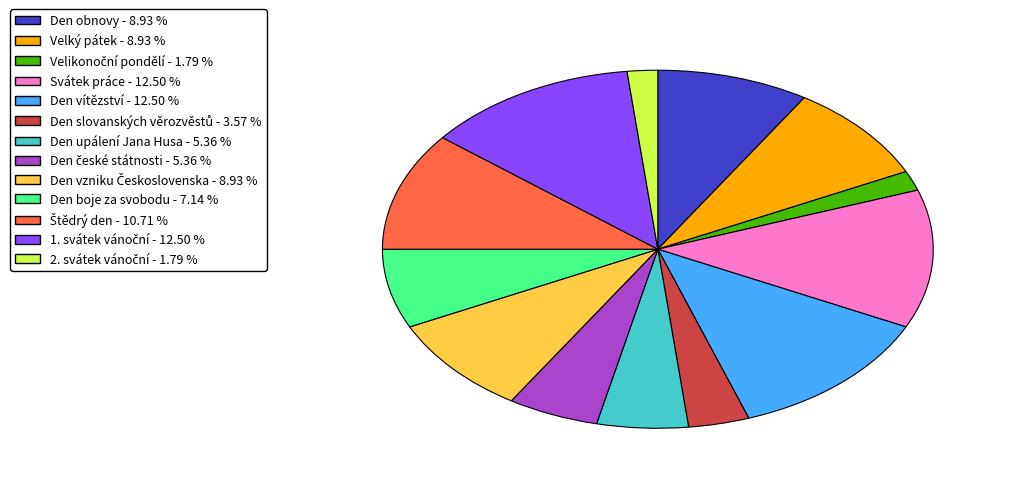

Is there a majority slice in this chart?

No